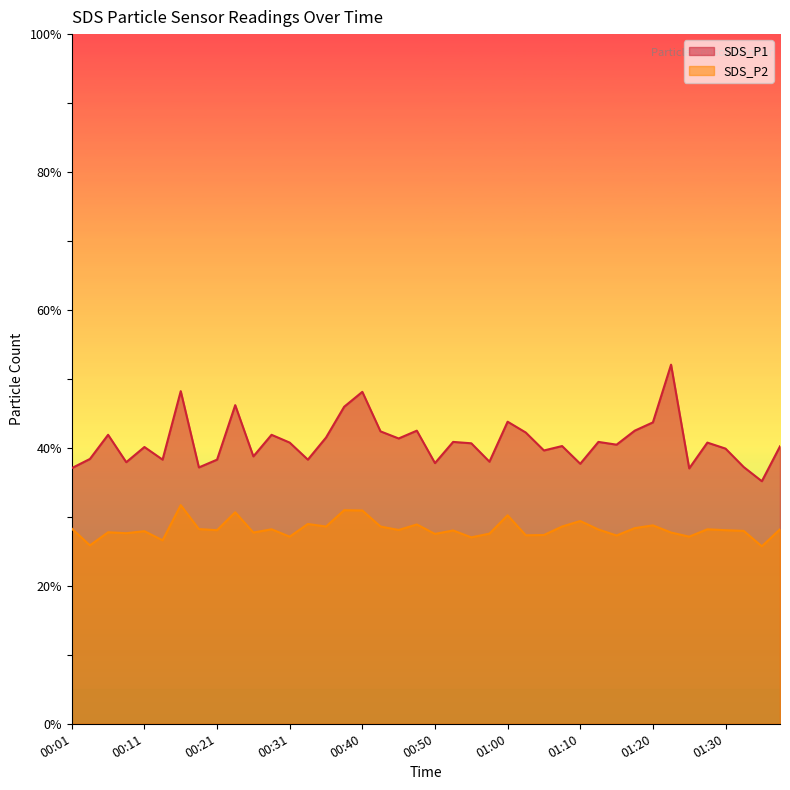

The value of SDS_P2 at 01:22 is 8.3. True or false?

False